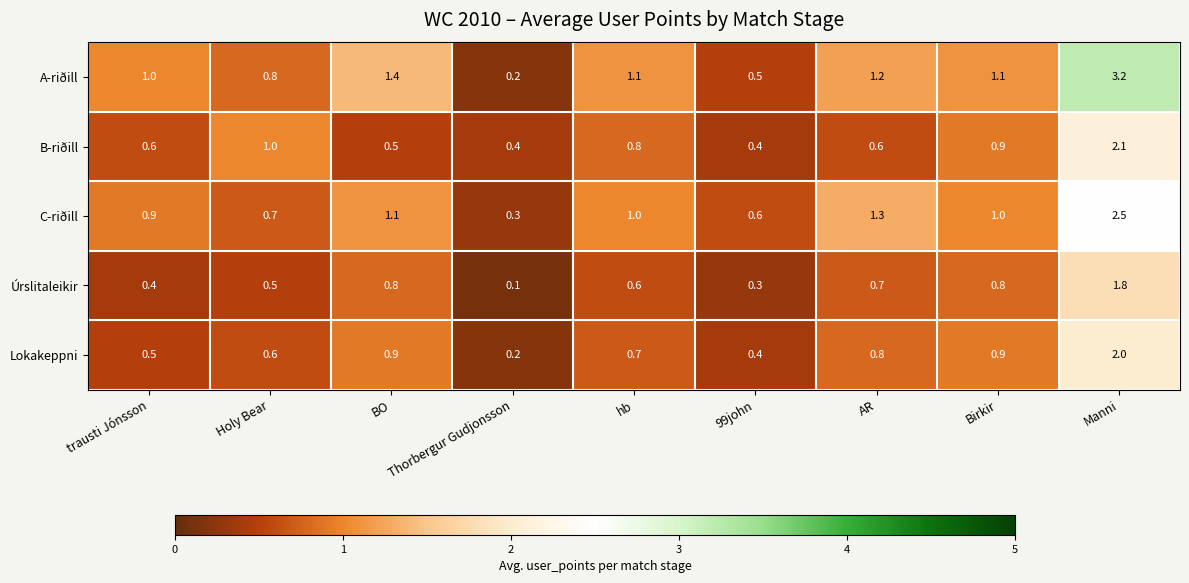

How many data points does each series have?

9